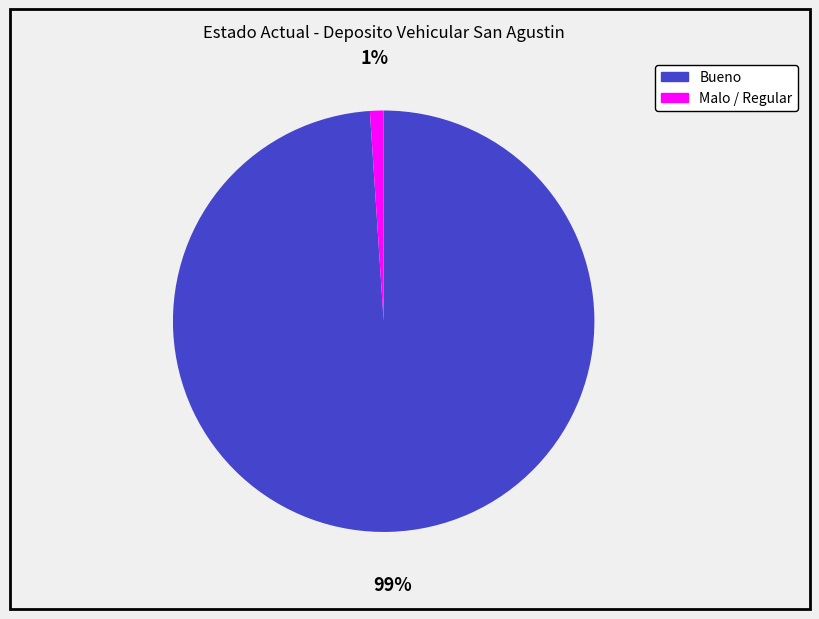

Is there any slice that represents more than half of the pie?

Yes